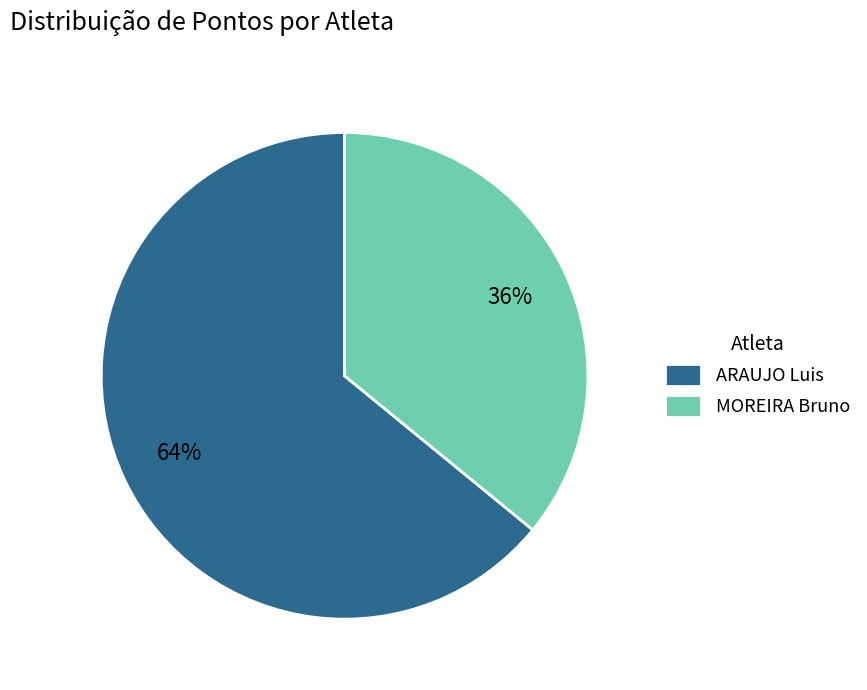

Rank the categories by value from lowest to highest.

MOREIRA Bruno, ARAUJO Luis